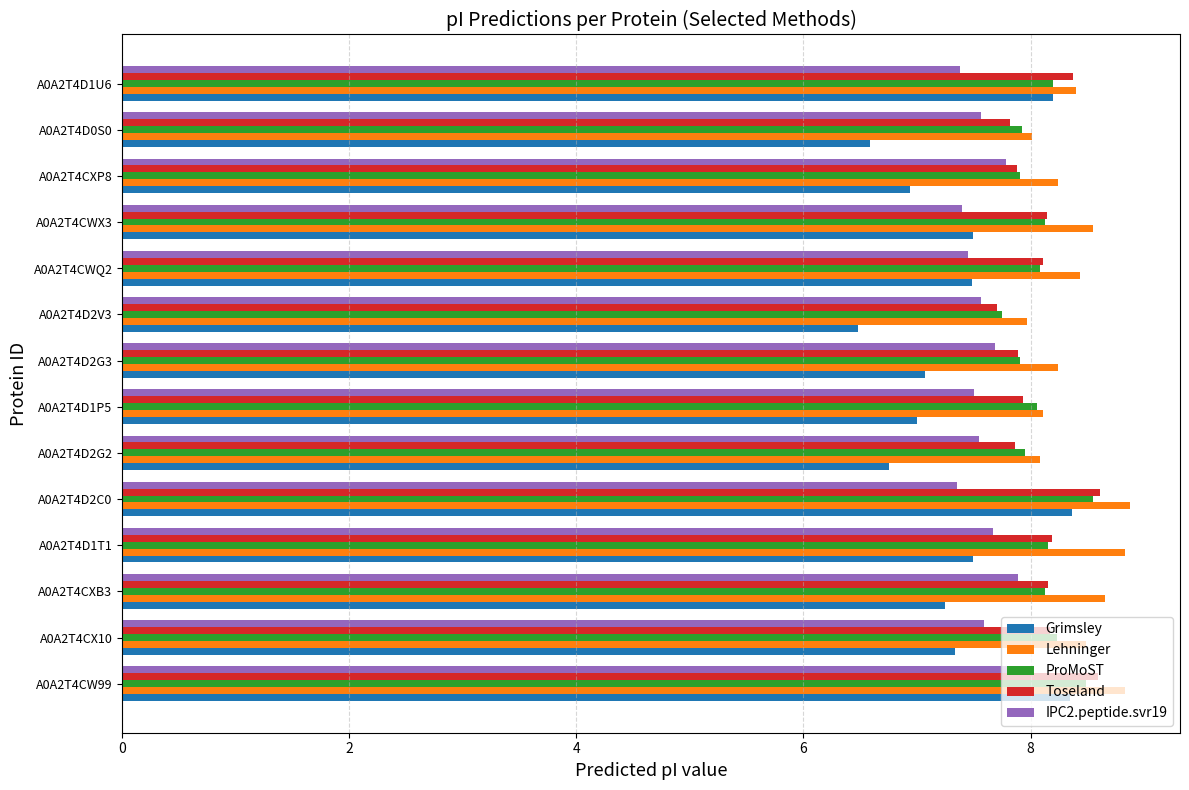

The value of ProMoST at A0A2T4CWX3 is 8.1. True or false?

True